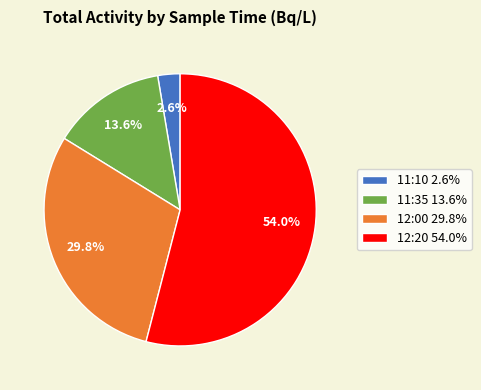

The 12:20 slice represents 42% of the pie. True or false?

False